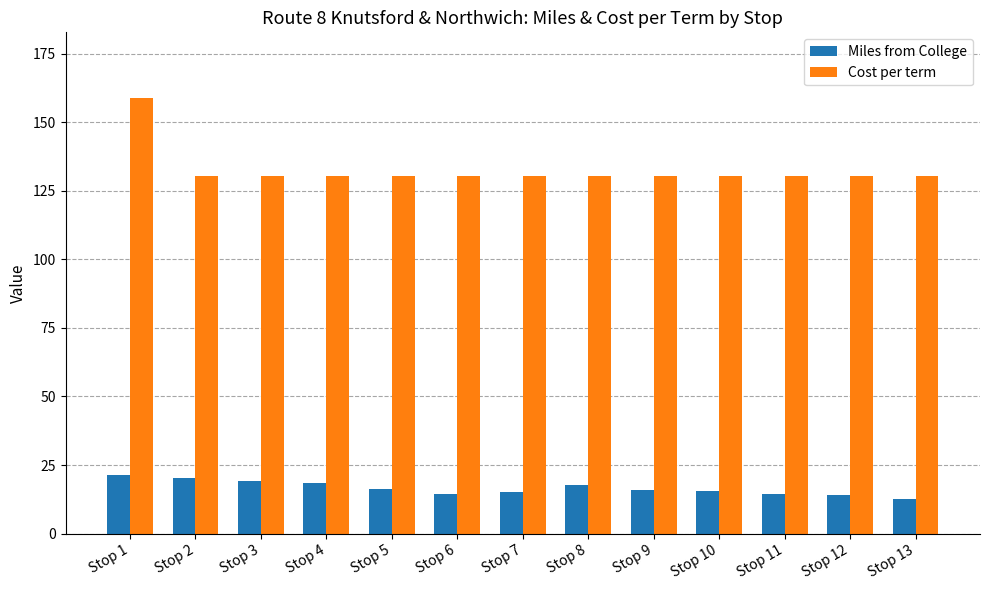

What is the minimum value shown in the chart?

12.5